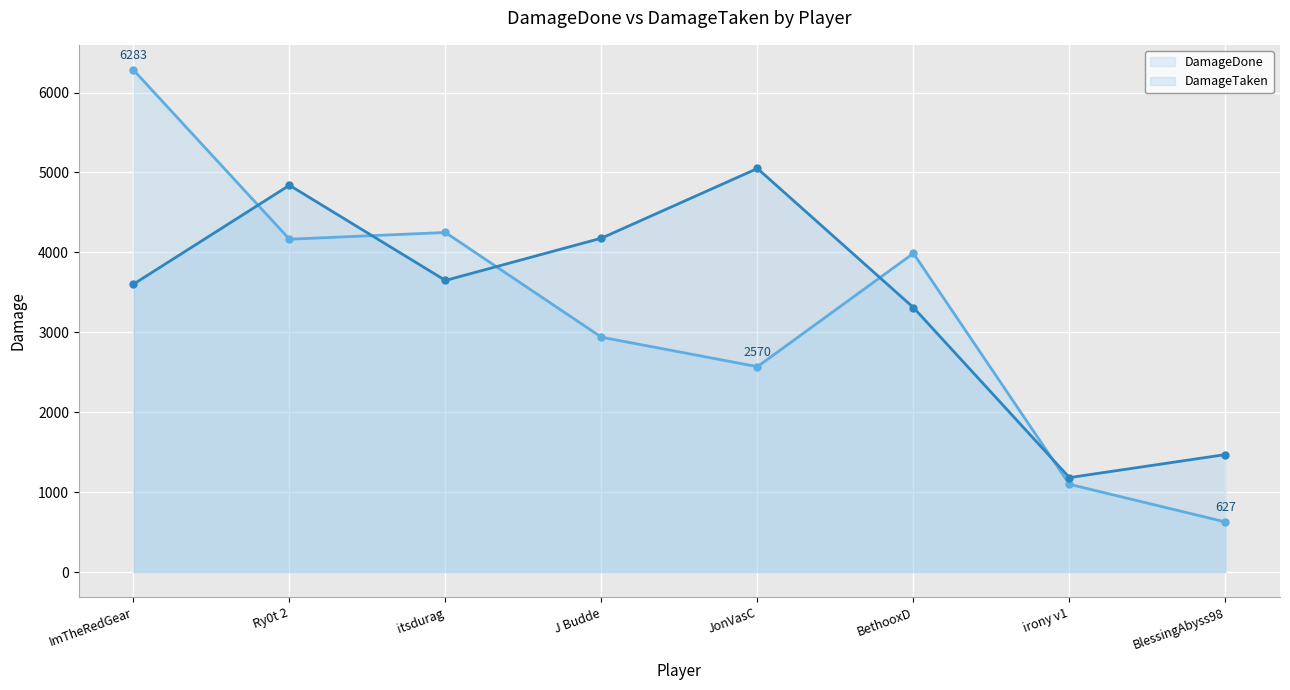

Rank the categories by DamageTaken value from lowest to highest.

irony v1, BlessingAbyss98, BethooxD, ImTheRedGear, itsdurag, J Budde, Ry0t 2, JonVasC